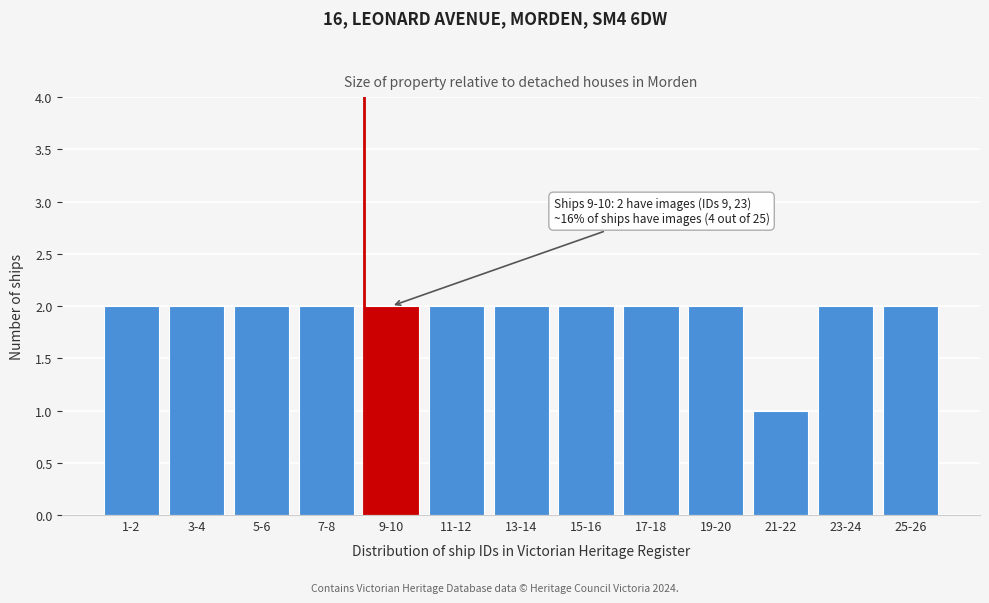

Reading left to right, extract all data points from this chart.

2	2	2	2	2	2	2	2	2	2	1	2	2